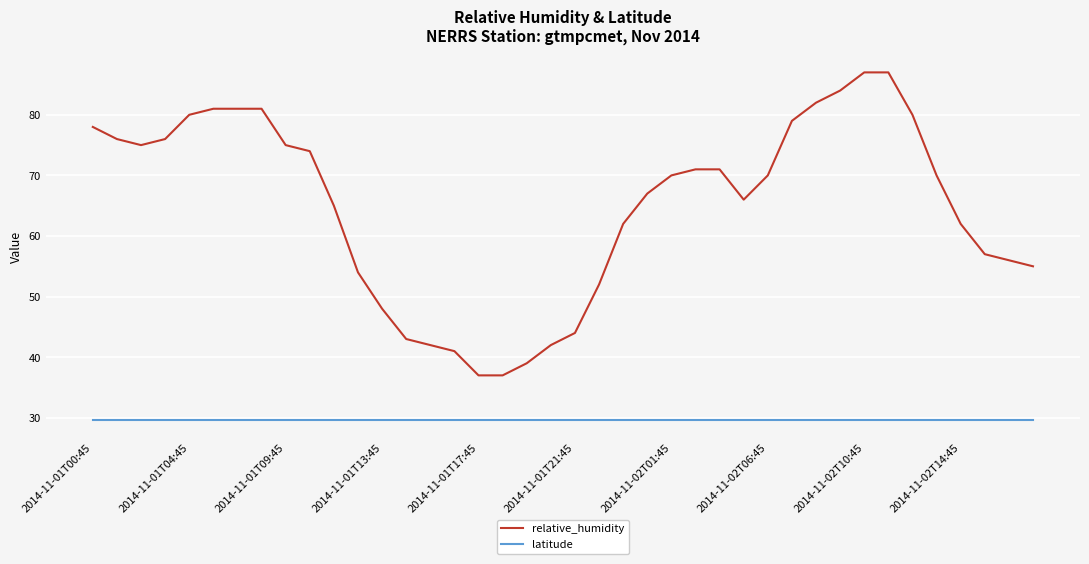

Which series has the largest total across all categories?

relative_humidity